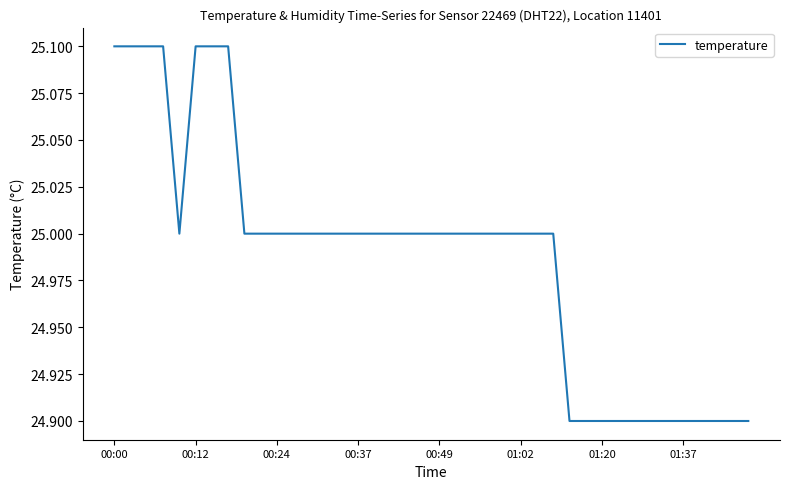

What is the smallest value displayed?

24.9